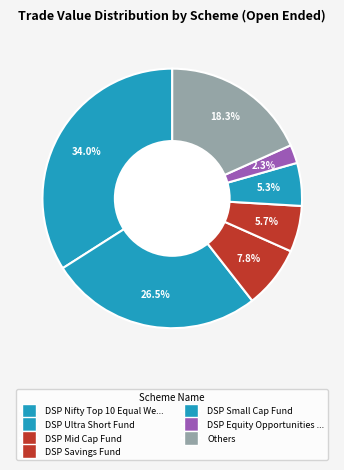

How many segments does this pie chart have?

7